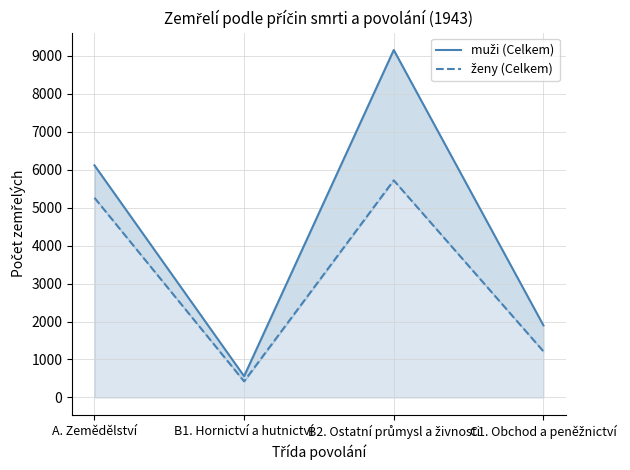

Where is ženy (Celkem) nearest to the value 3070?

C1. Obchod a peněžnictví